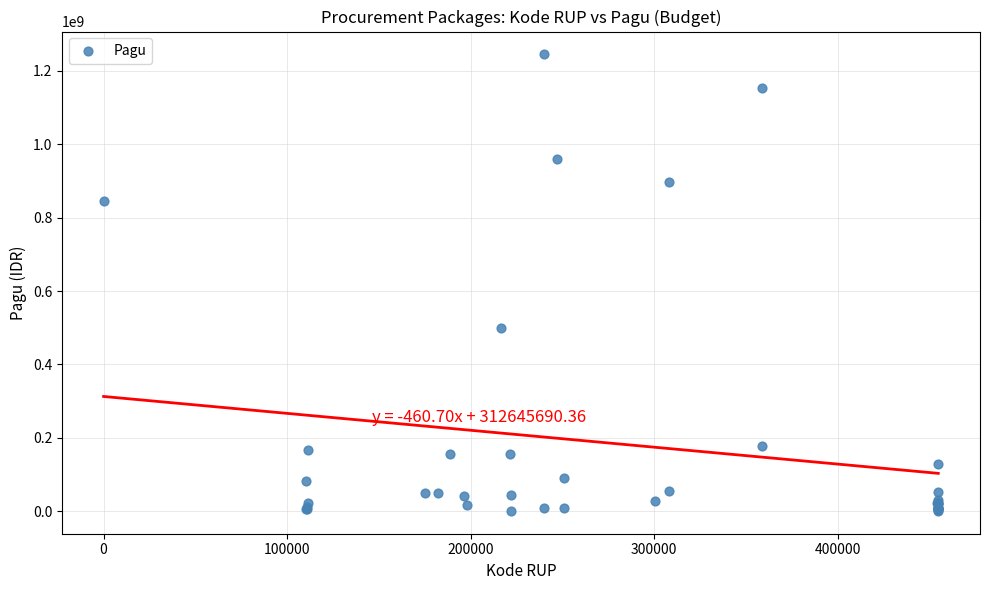

What Y value in the scatter plot is closest to 622840000?

499932000